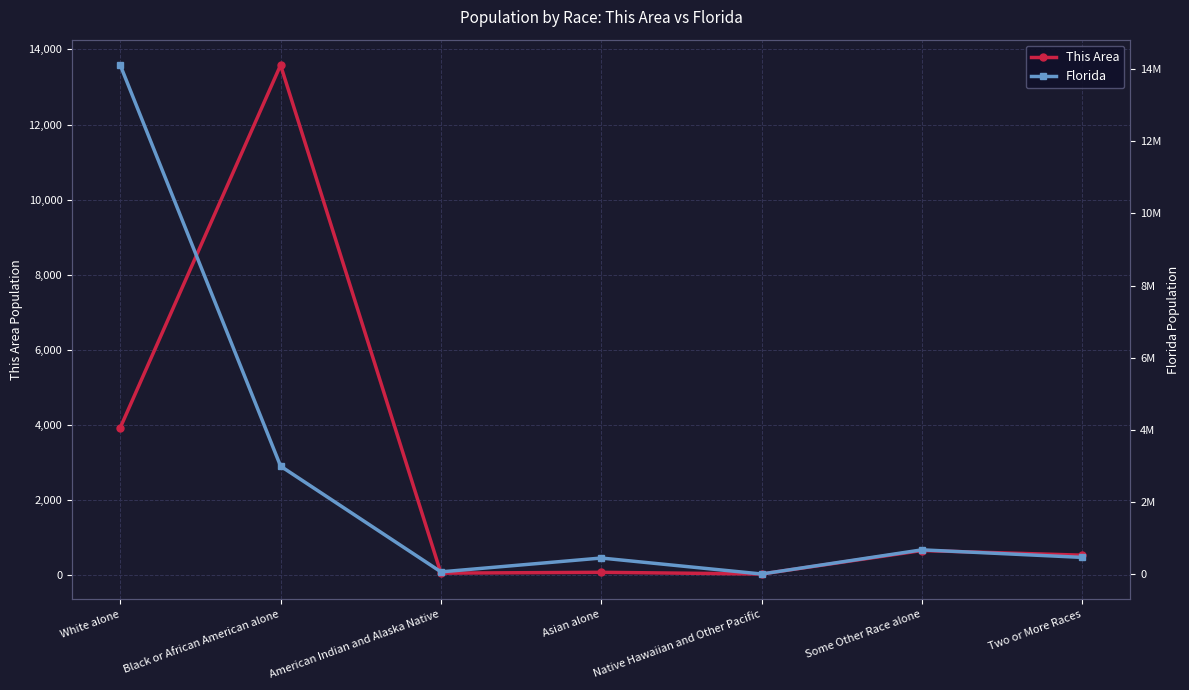

How many lines are shown in the chart?

2